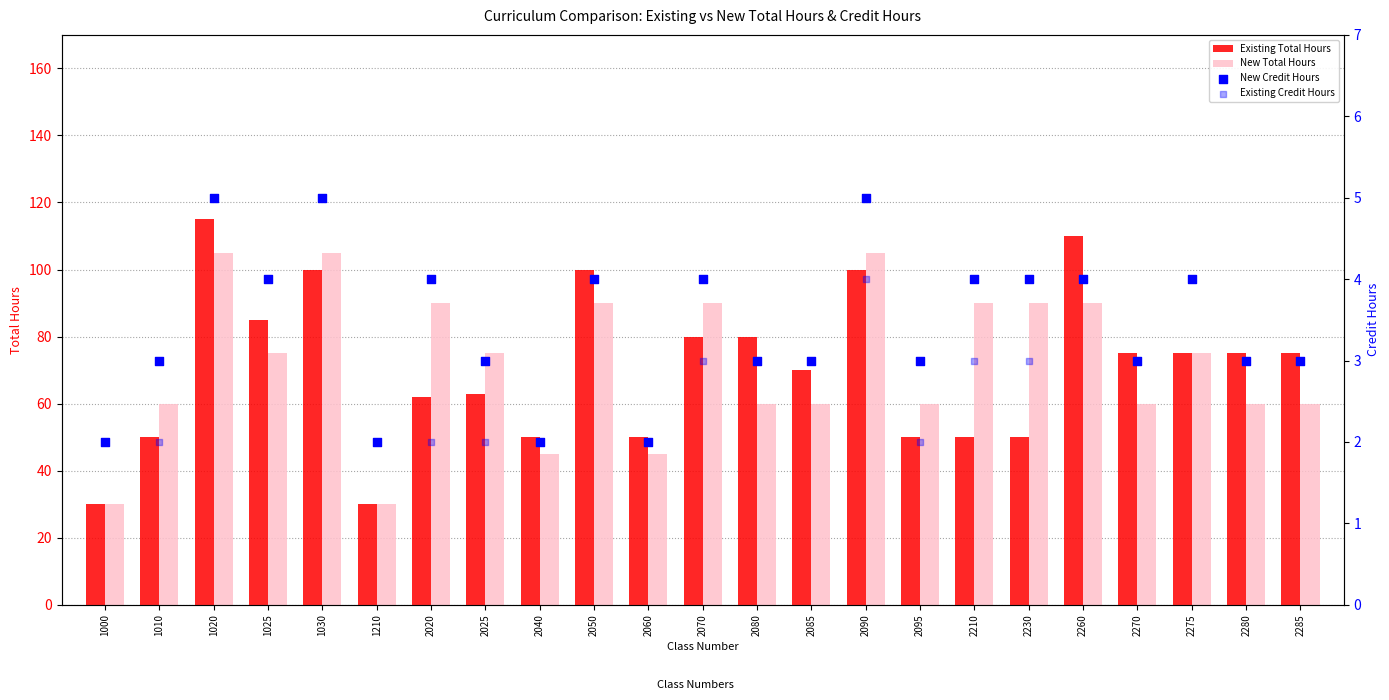

Which series contains the highest Y value?

Existing Total Hours